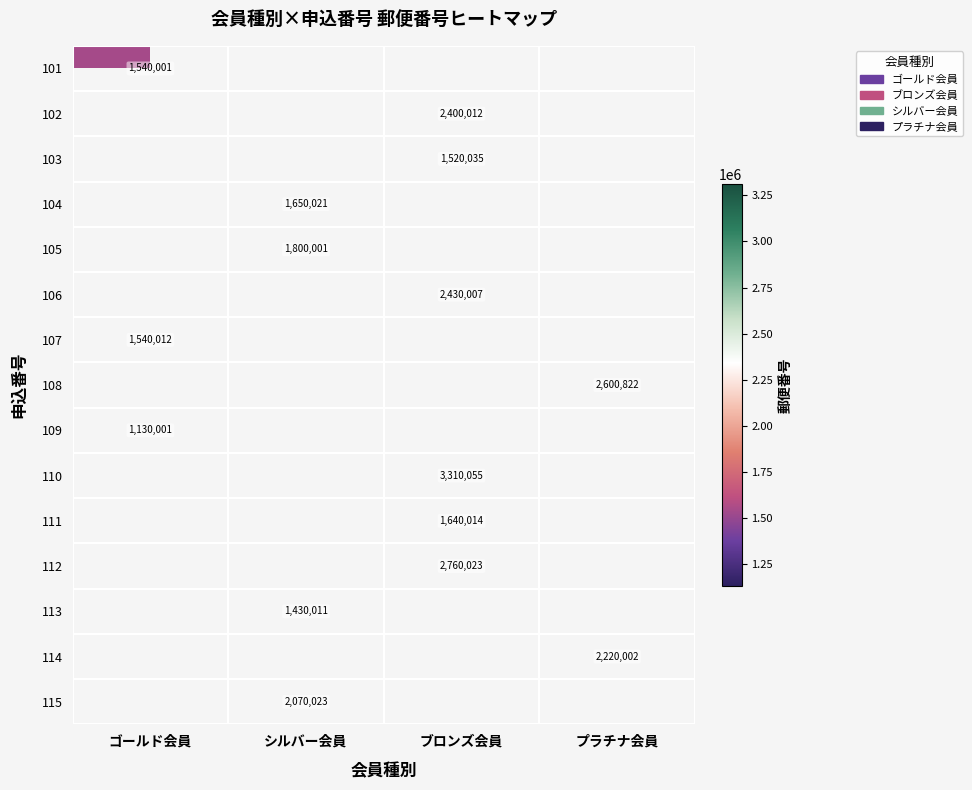

The 108 series shows 2600822 at プラチナ会員. True or false?

True